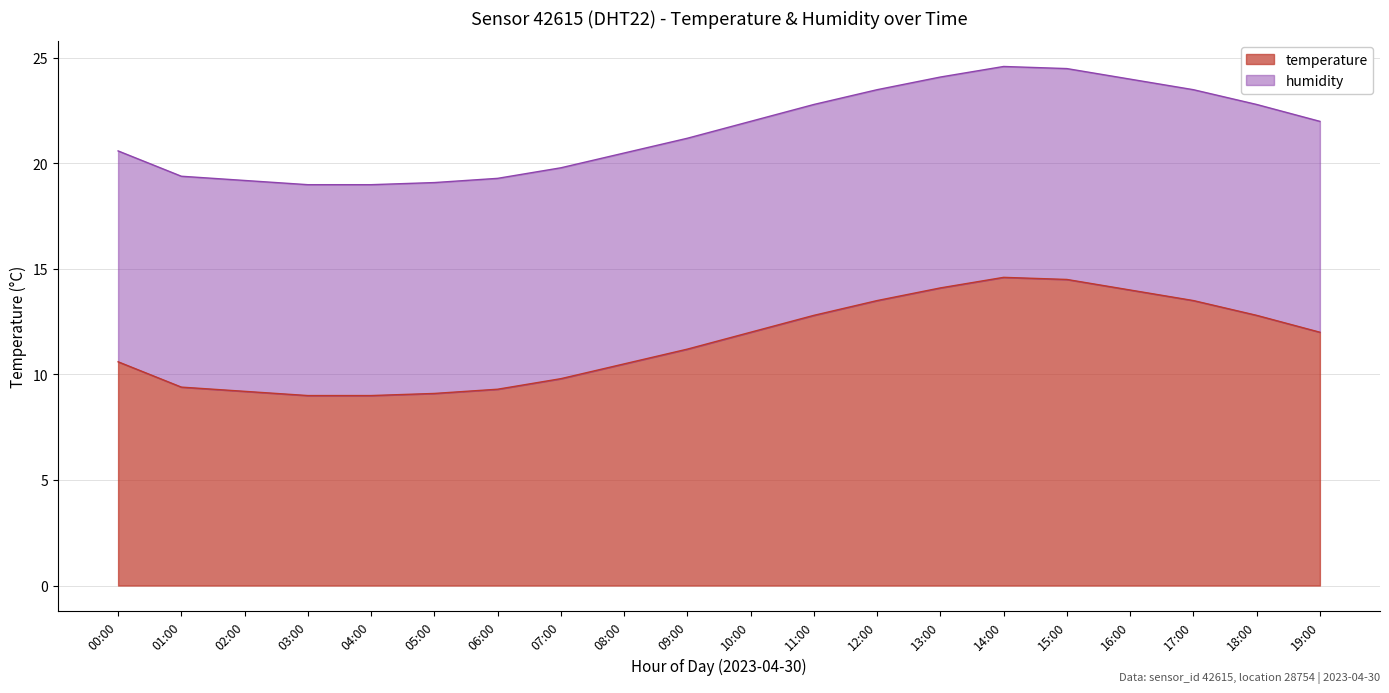

What is the highest value of the temperature series?

14.6